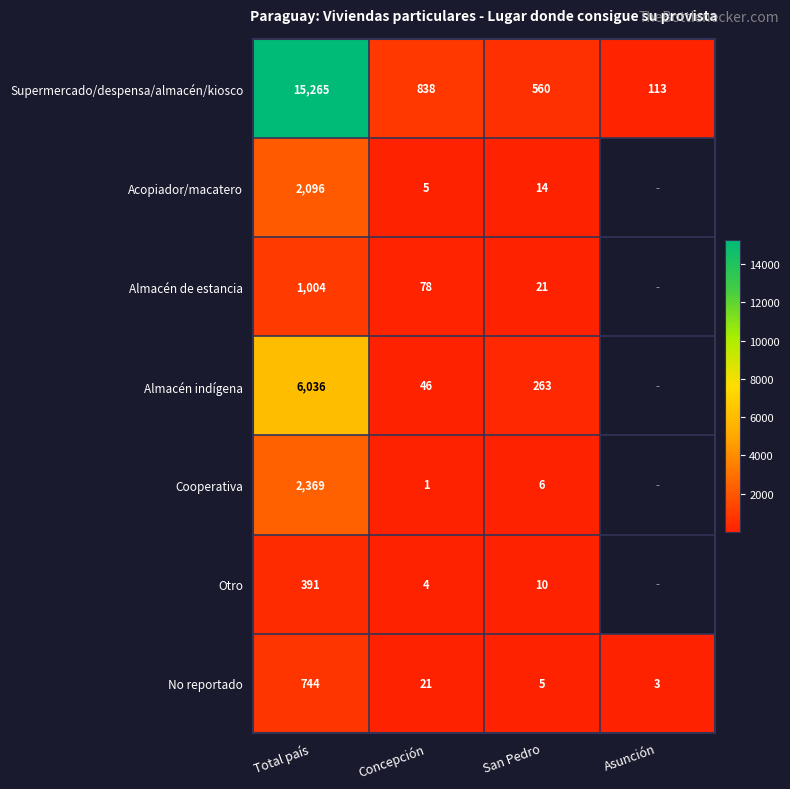

Is the value of Supermercado/despensa/almacén/kiosco at Total país greater than the value of Almacén indígena at Total país?

Yes